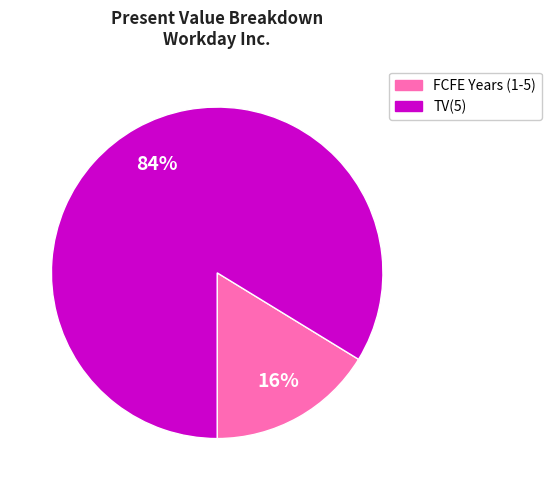

To the nearest percent, what is the average slice percentage?

50%